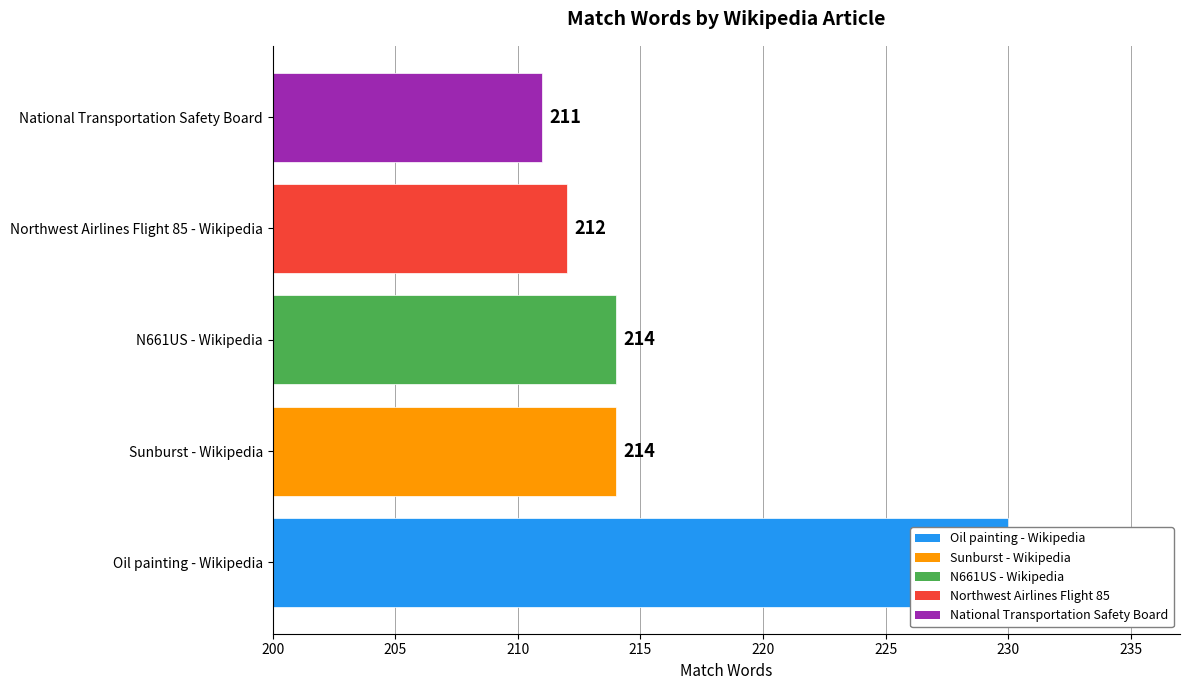

What is the difference between the second highest and second lowest values?

2